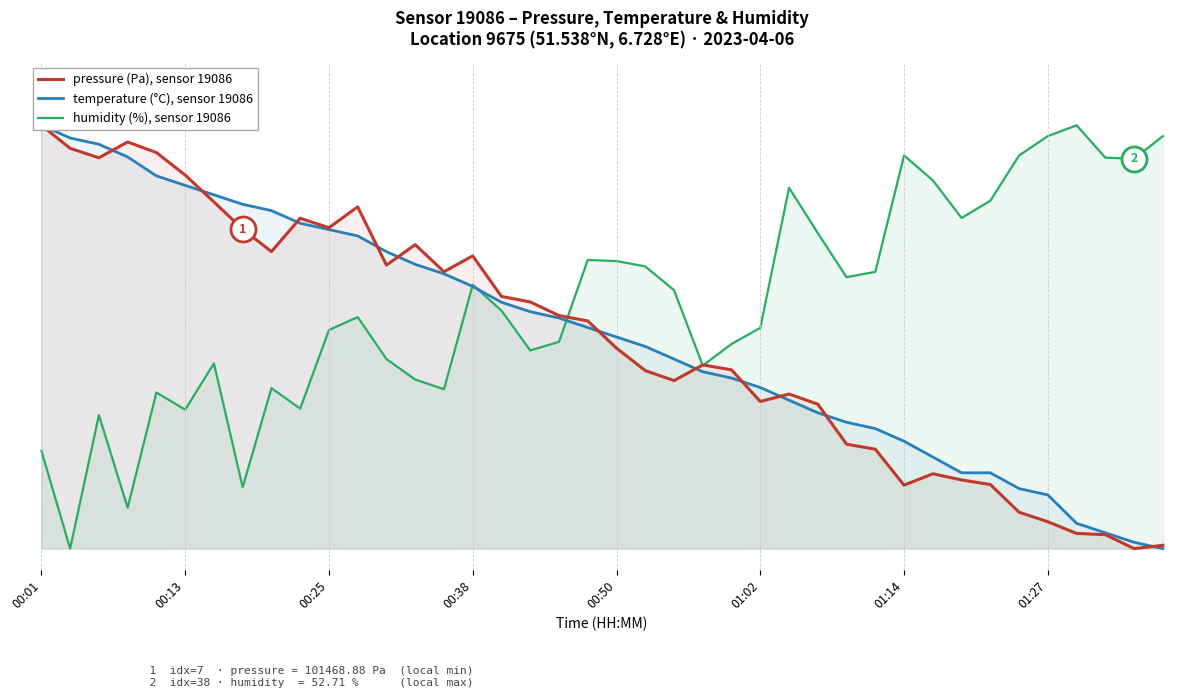

Where do humidity (%), sensor 19086 and pressure (Pa), sensor 19086 first cross each other?

18 and 19